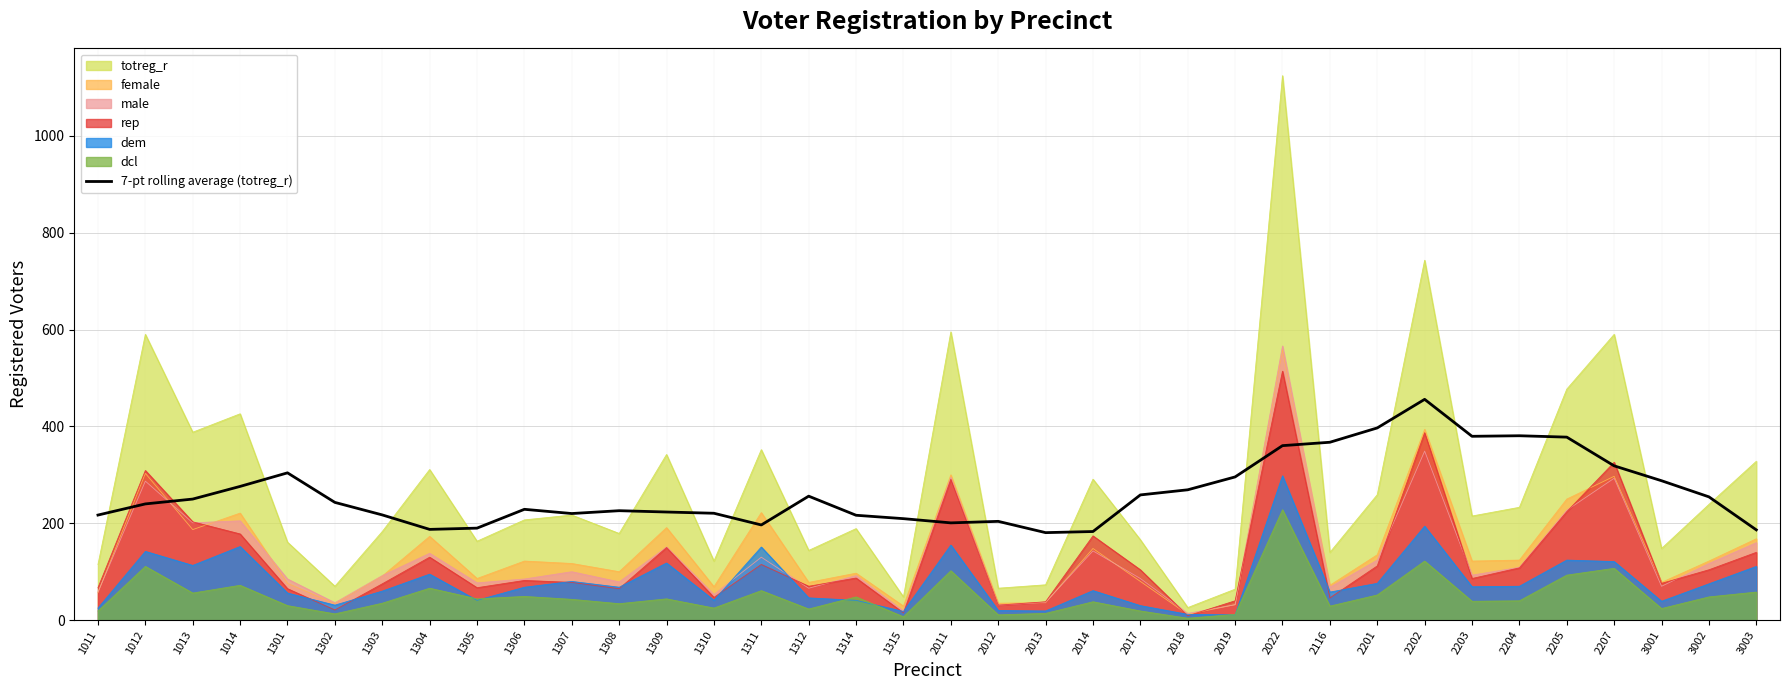

Count the number of values greater than 243.

18